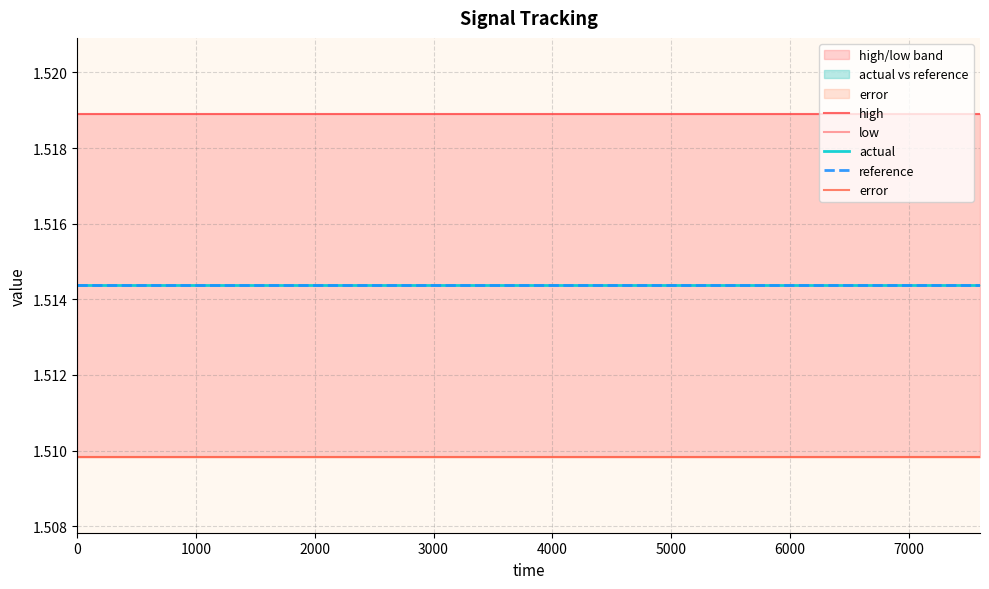

Reading right to left, extract all data points from this chart.

high: 1.5	1.5	1.5	1.5	1.5	1.5	1.5	1.5	1.5	1.5	1.5	1.5	1.5	1.5	1.5	1.5	1.5	1.5	1.5	1.5
low: 1.5	1.5	1.5	1.5	1.5	1.5	1.5	1.5	1.5	1.5	1.5	1.5	1.5	1.5	1.5	1.5	1.5	1.5	1.5	1.5
actual: 1.5	1.5	1.5	1.5	1.5	1.5	1.5	1.5	1.5	1.5	1.5	1.5	1.5	1.5	1.5	1.5	1.5	1.5	1.5	1.5
reference: 1.5	1.5	1.5	1.5	1.5	1.5	1.5	1.5	1.5	1.5	1.5	1.5	1.5	1.5	1.5	1.5	1.5	1.5	1.5	1.5
error: 1.5	1.5	1.5	1.5	1.5	1.5	1.5	1.5	1.5	1.5	1.5	1.5	1.5	1.5	1.5	1.5	1.5	1.5	1.5	1.5